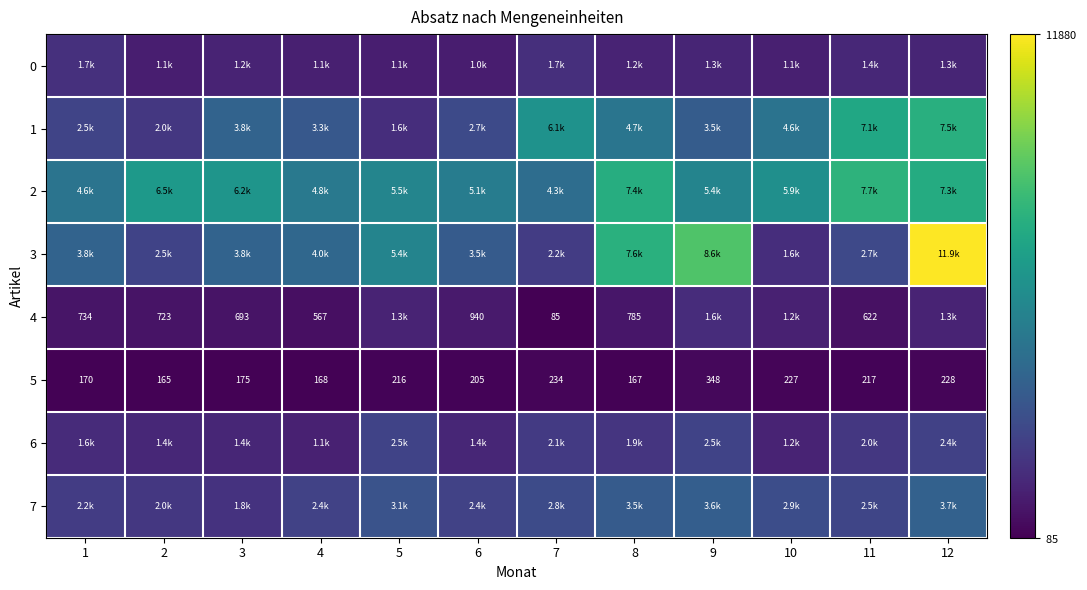

True or false: 0 has a value of 833 at 3.

False